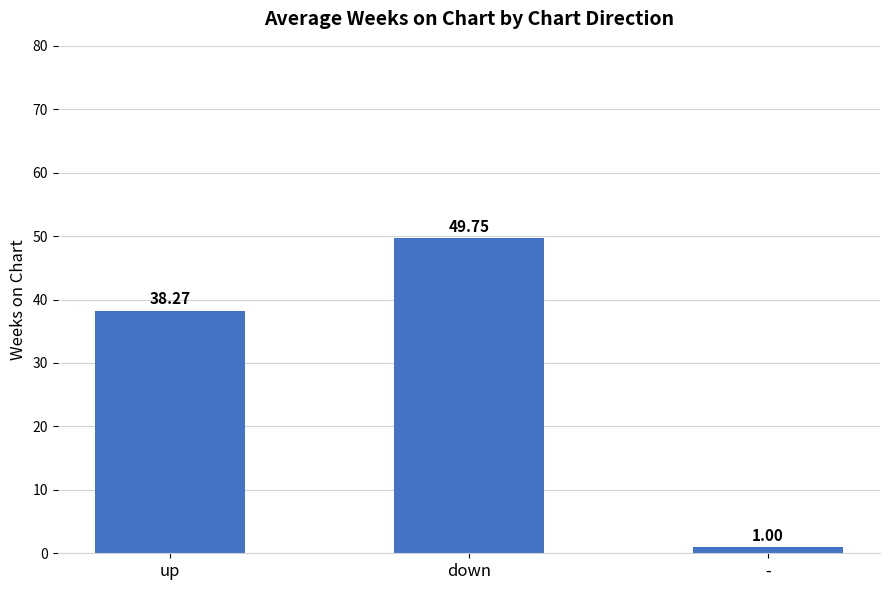

What is the value of the 1st bar from the left?

38.3